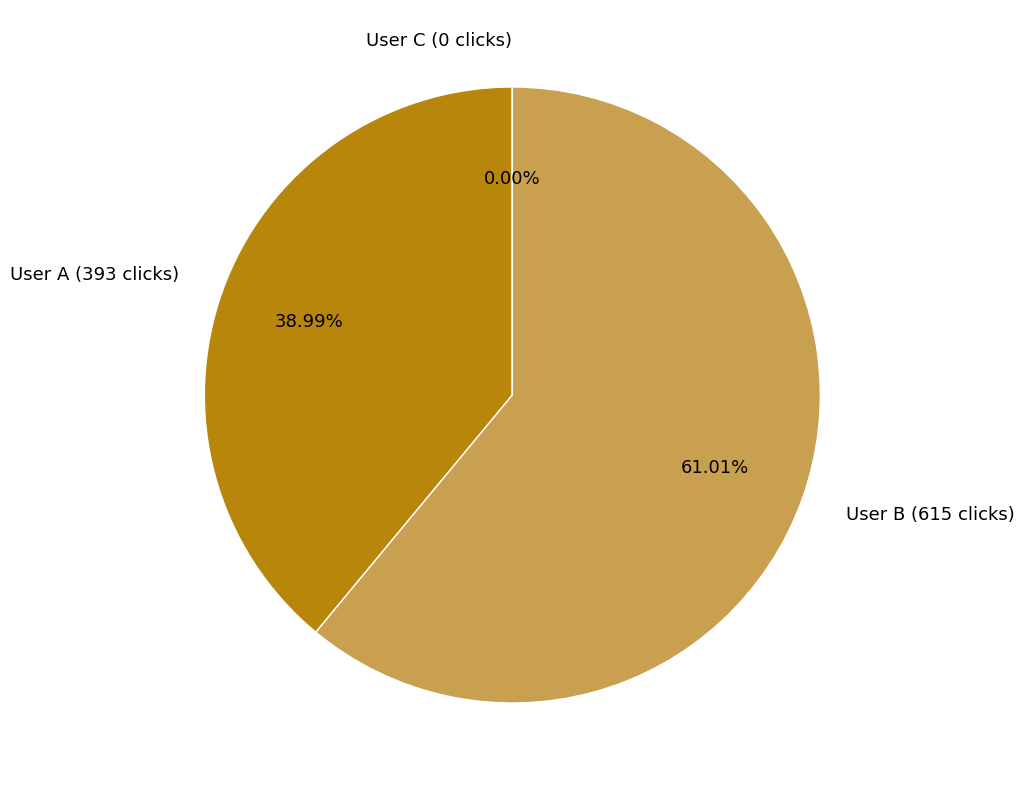

How many segments does this pie chart have?

3